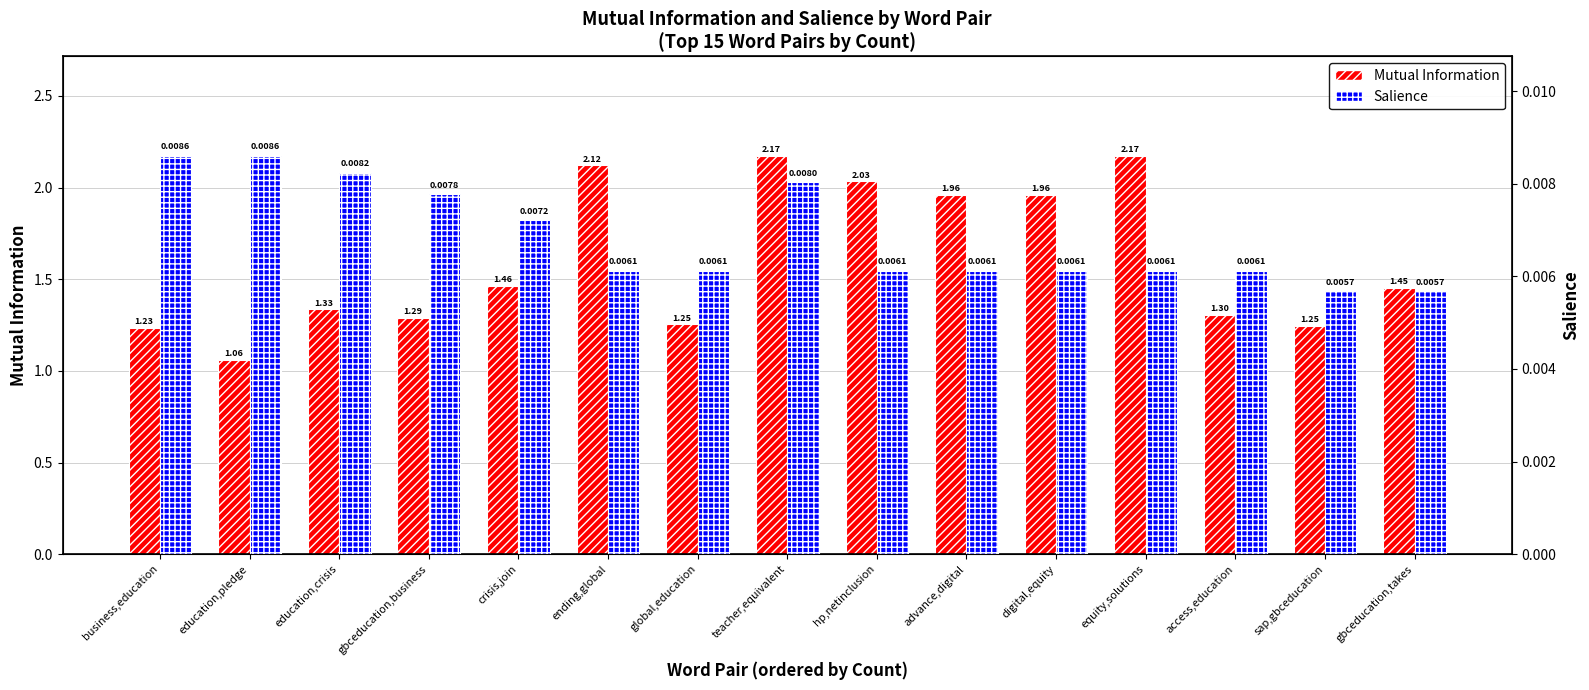

The Mutual Information series shows 1.5 at gbceducation,takes. True or false?

True